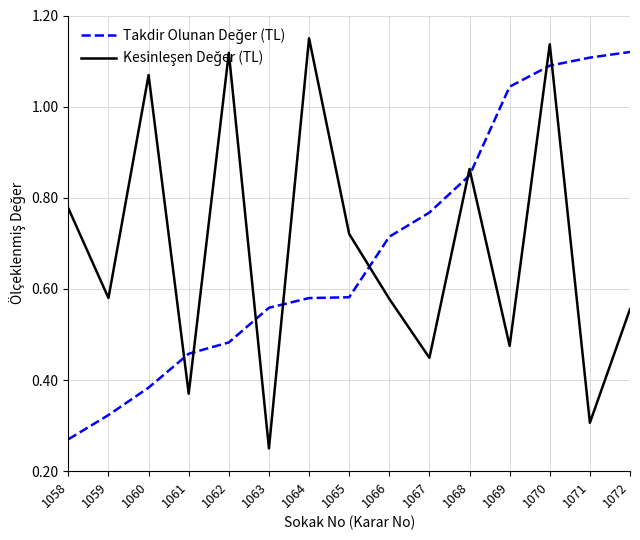

At which category is the sum across all series the highest?

1070